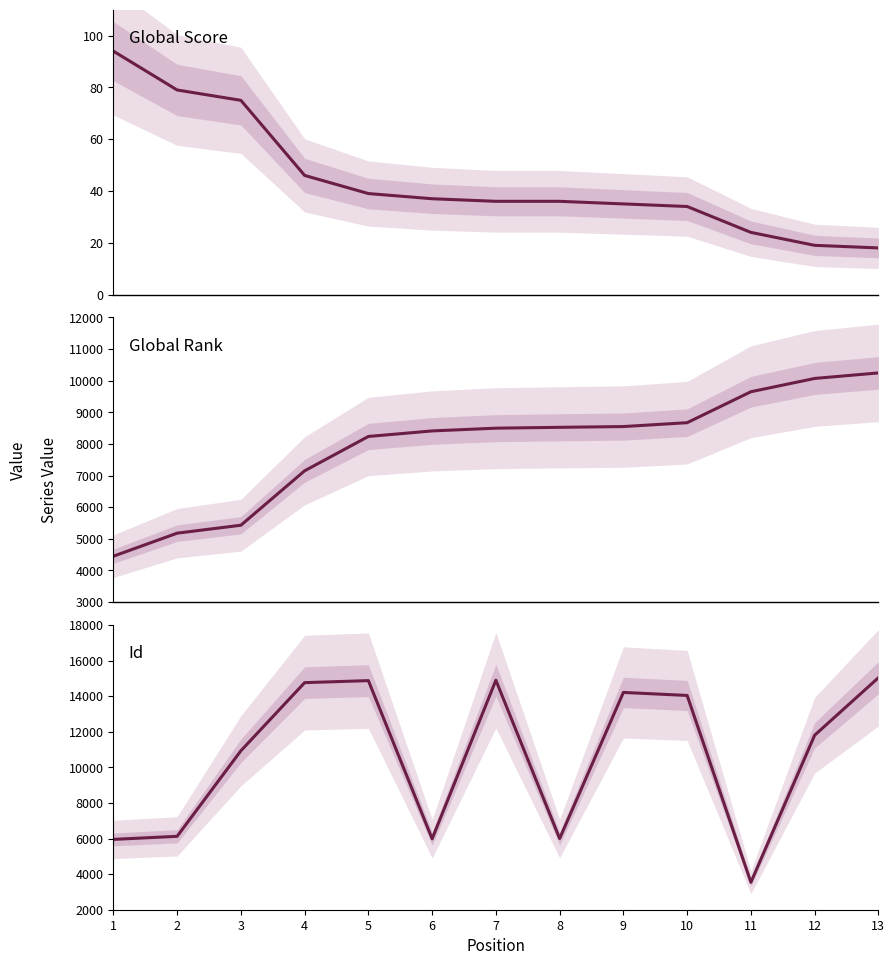

Reading left to right, extract all data points from this chart.

Global Score: 1=94	2=79	3=75	4=46	5=39	6=37	7=36	8=36	9=35	10=34	11=24	12=19	13=18
Global Rank: 1=4451	2=5179	3=5430	4=7150	5=8235	6=8410	7=8497	8=8524	9=8548	10=8670	11=9648	12=10068	13=10243
Id: 1=5951	2=6124	3=10930	4=14757	5=14870	6=5985	7=14893	8=5998	9=14207	10=14037	11=3541	12=11803	13=15032